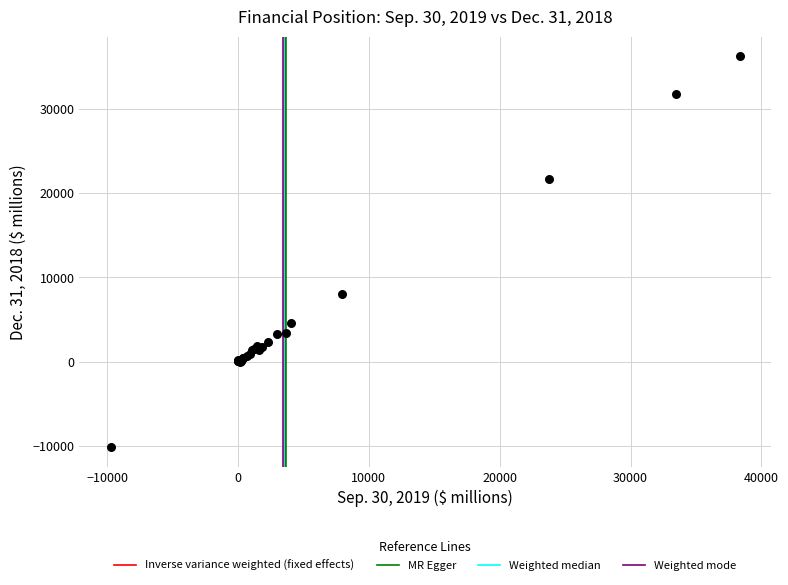

What Y value in the scatter plot is closest to 13064?

8010